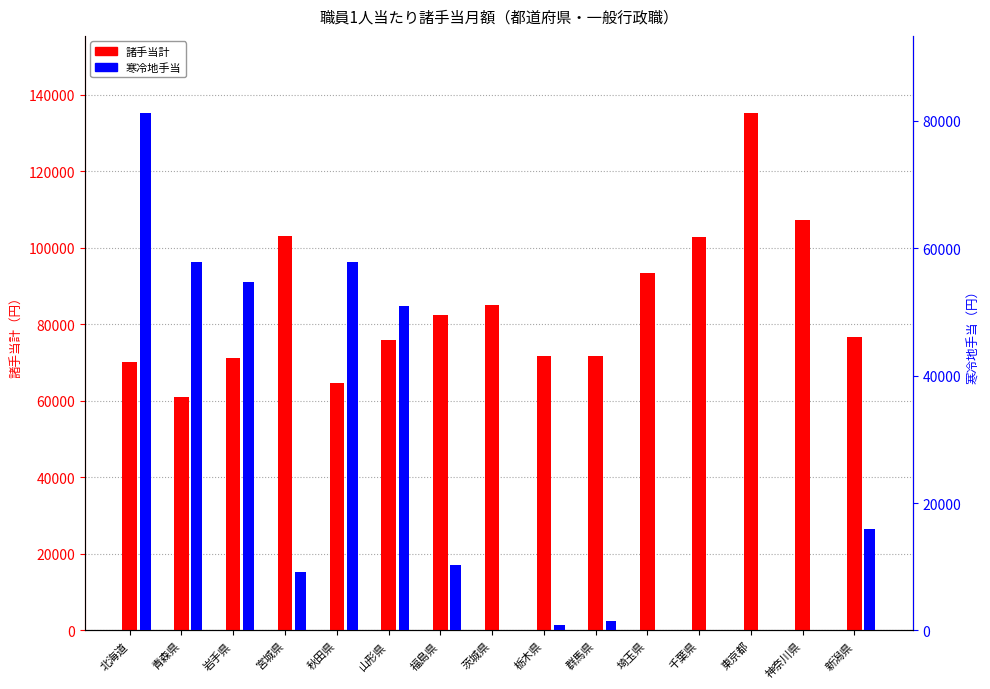

Rank the series by their maximum value, from lowest to highest.

寒冷地手当, 諸手当計